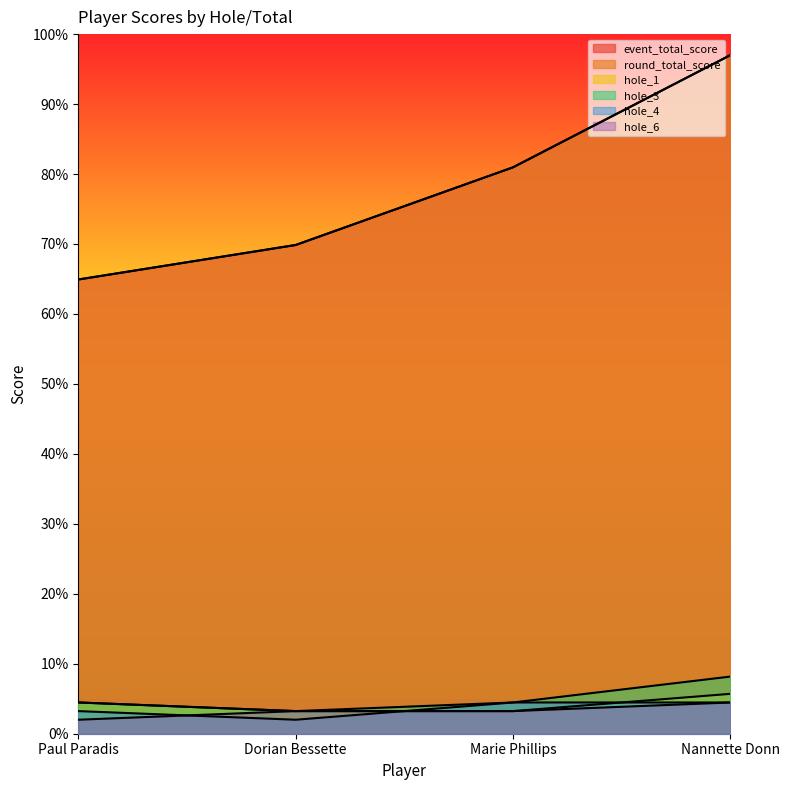

True or false: hole_6 has more than 1 points higher than both neighbors.

False